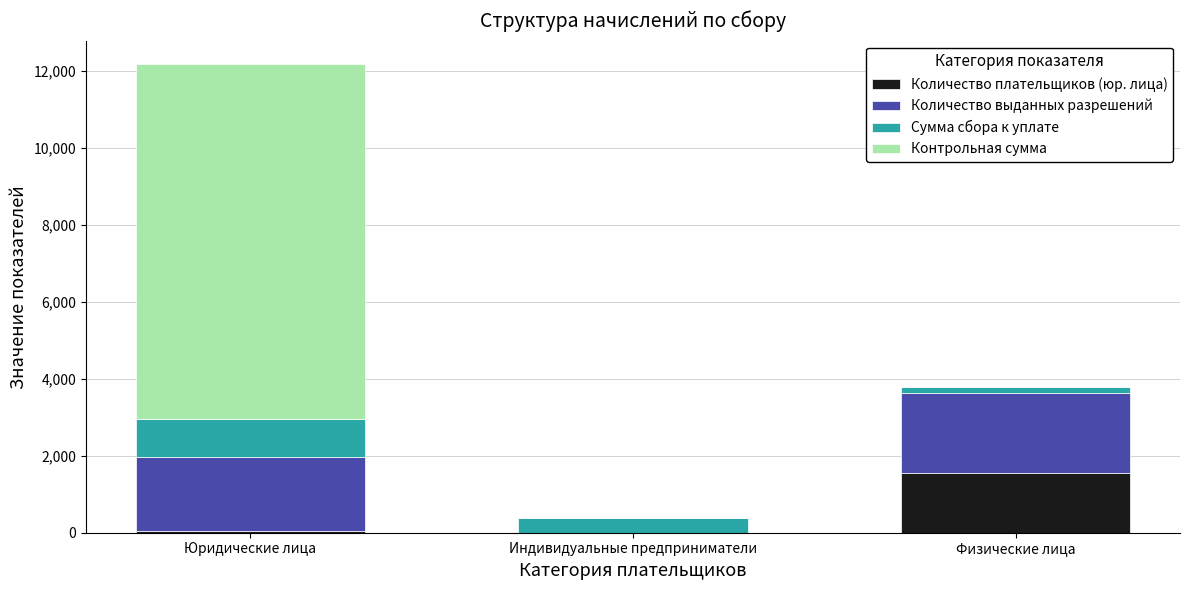

At which label is Количество плательщиков (юр. лица) closest to 774?

Юридические лица